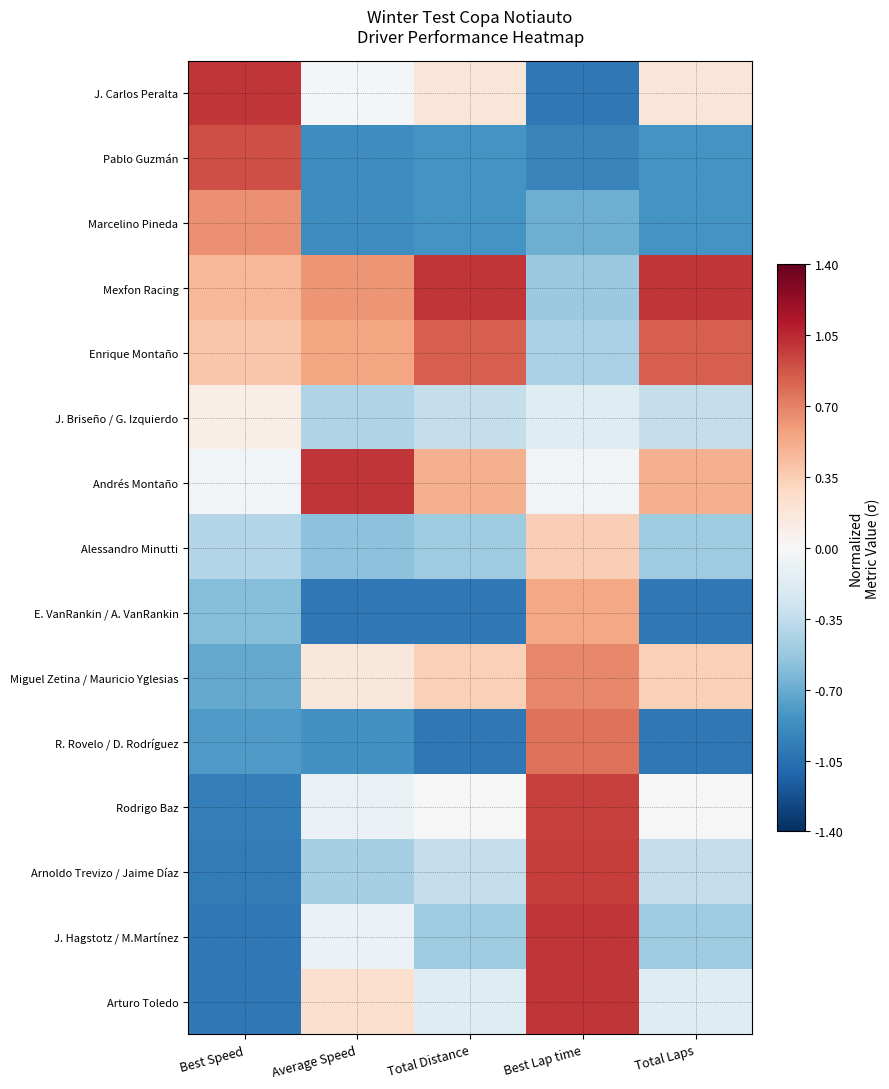

Which has a higher value, Best Speed or Best Lap time?

Best Speed